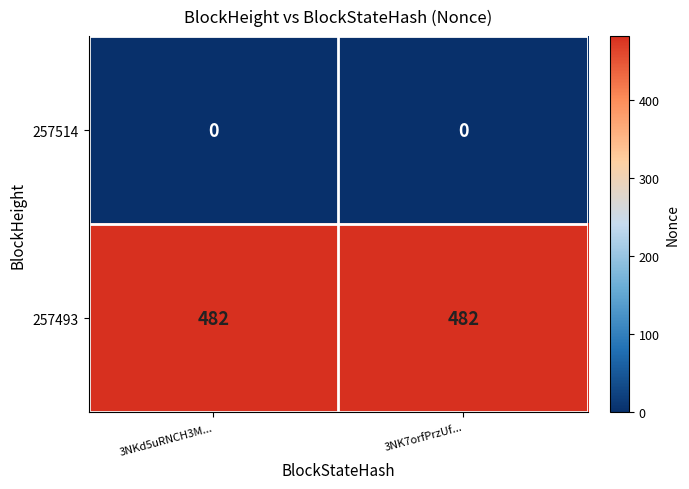

What is the spread (max minus min) of values at 3NKd5uRNCH3M...?

482